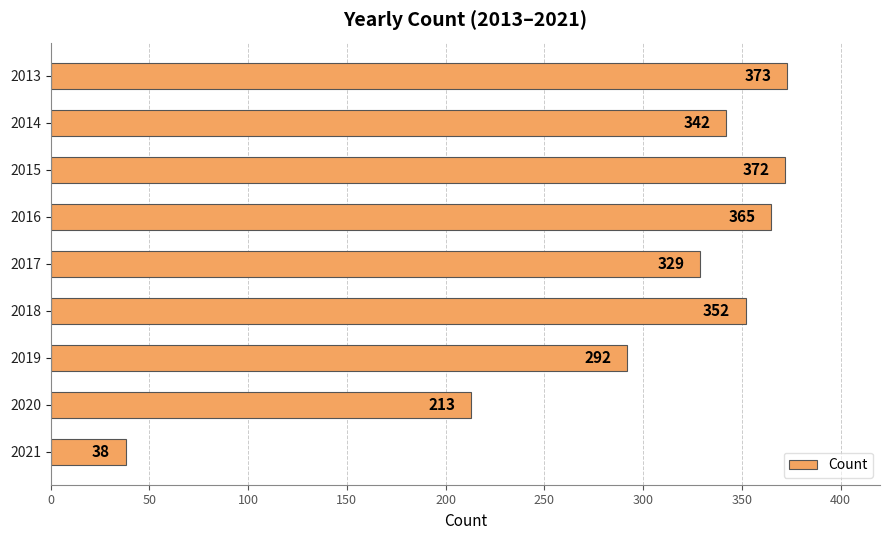

The value at 2015 is 162. True or false?

False